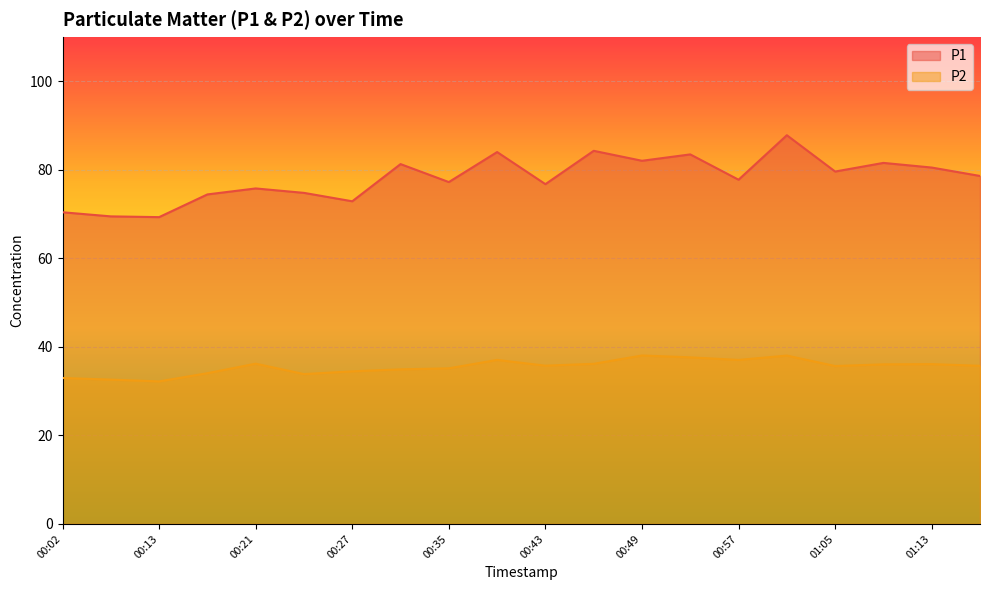

List the series in order of their peak value, lowest first.

P2, P1